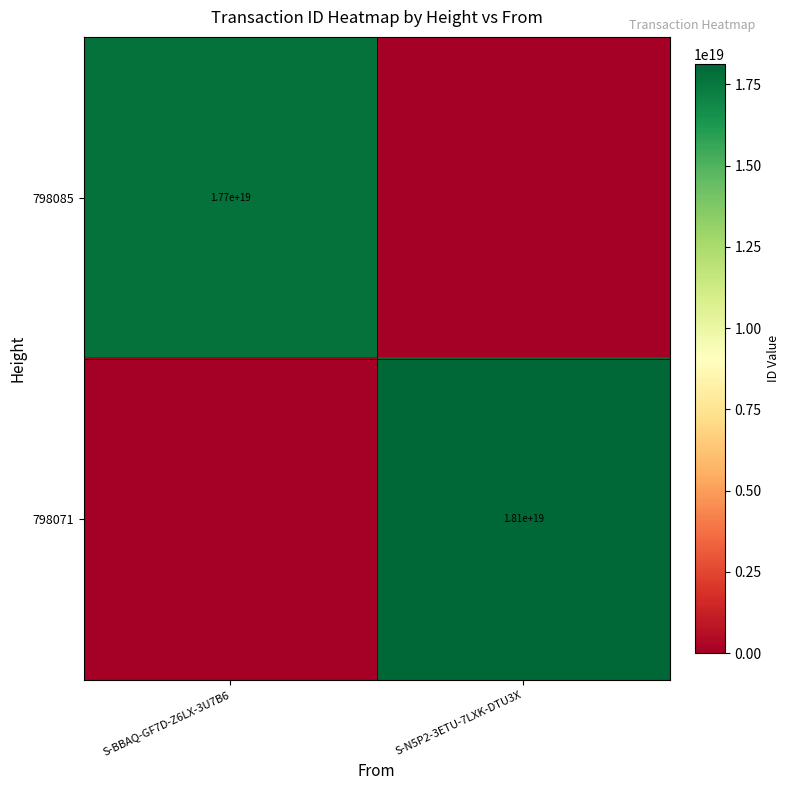

The value of 798071 at S-N5P2-3ETU-7LXK-DTU3X is 12517895886586052608. True or false?

False